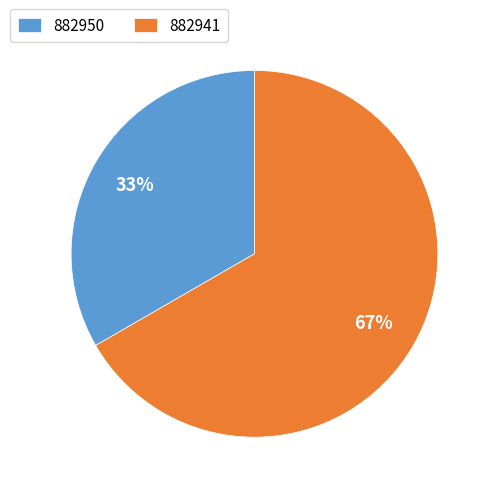

To the nearest percent, what portion does 882941 represent?

67%